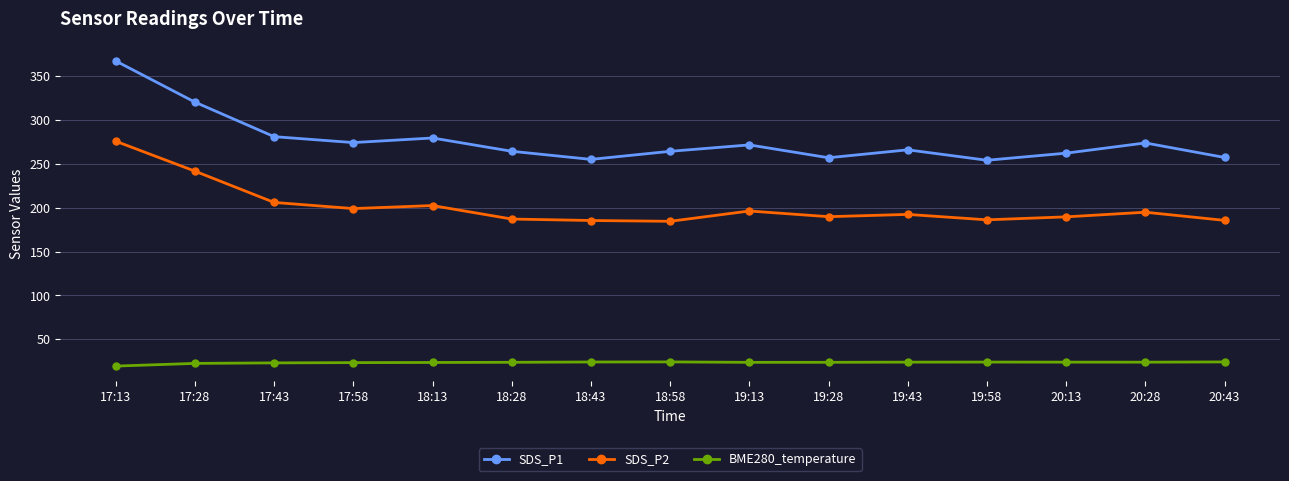

How many interior local valleys does the SDS_P1 series have?

4